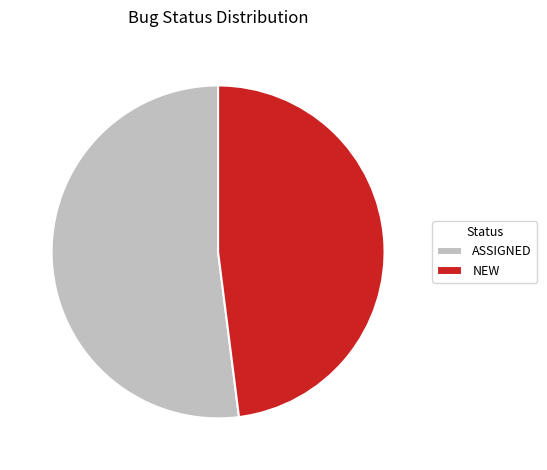

What is the ratio of the value at ASSIGNED to the value at NEW?

1.1